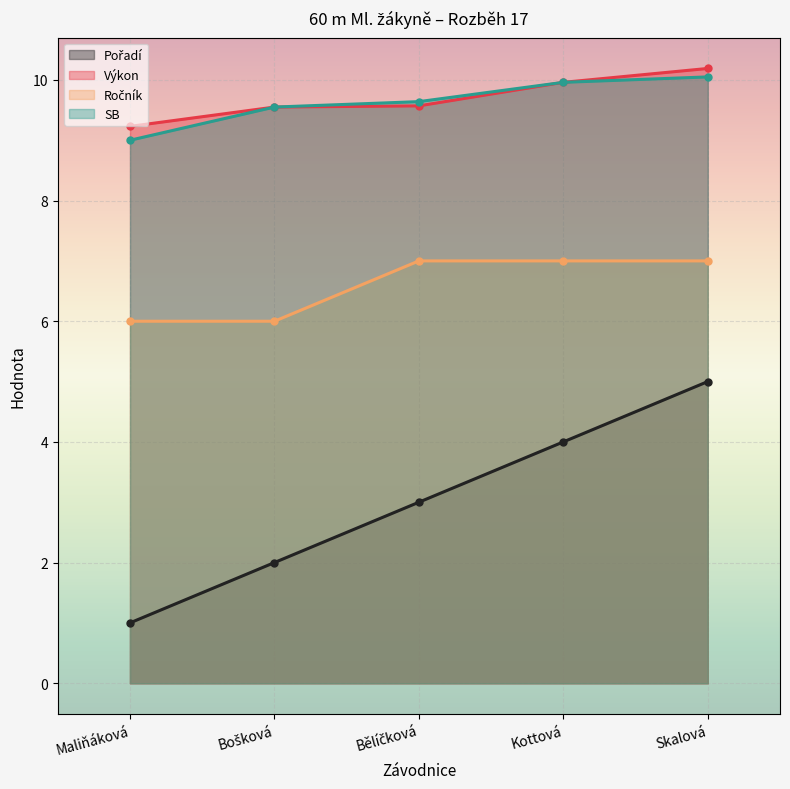

True or false: Ročník has a value of 1.7 at Bošková.

False